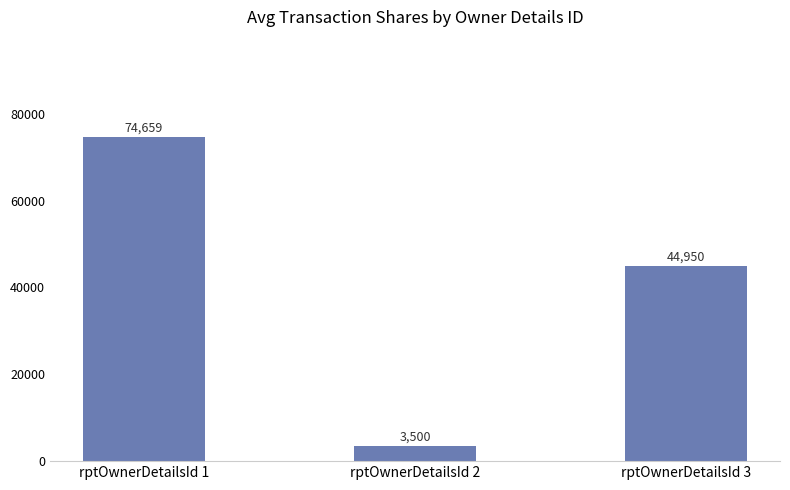

What is the change in value from rptOwnerDetailsId 2 to rptOwnerDetailsId 3?

+41450